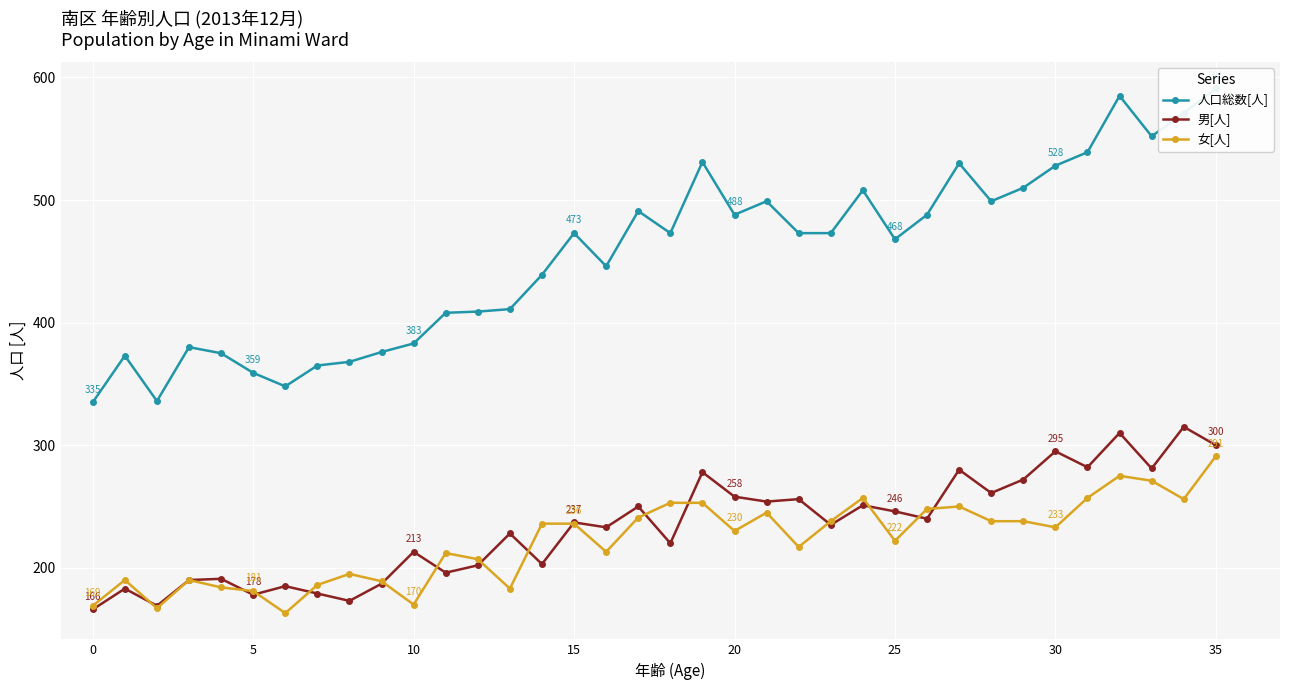

What is the difference between the second highest and second lowest values in the 男[人] series?

141